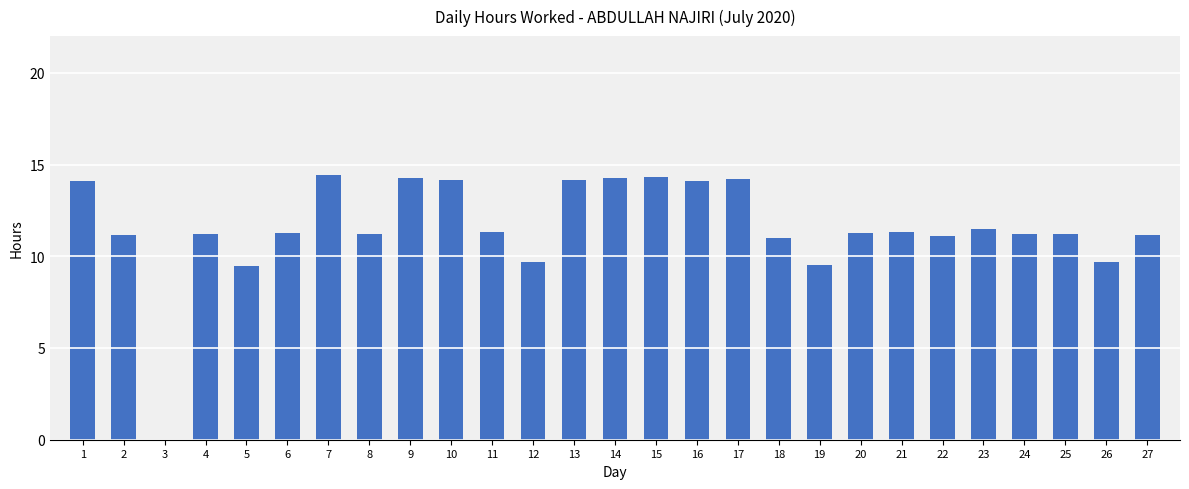

Count the number of data series in this chart.

1